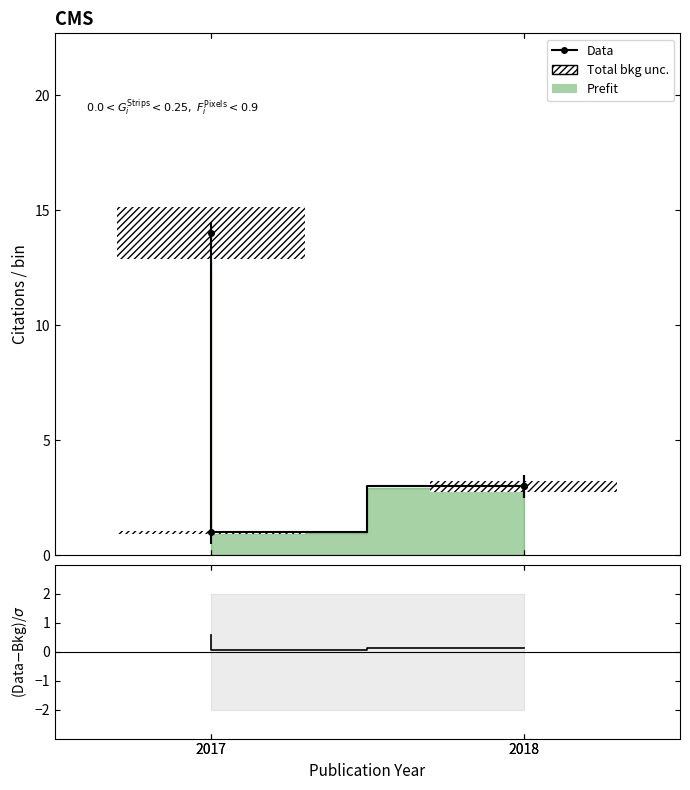

Reading left to right, list all the values displayed in this chart.

Data: 3.0	3.0	1.0	14.0
(Data-Bkg)/σ: 0.1	0.1	0.0	0.6